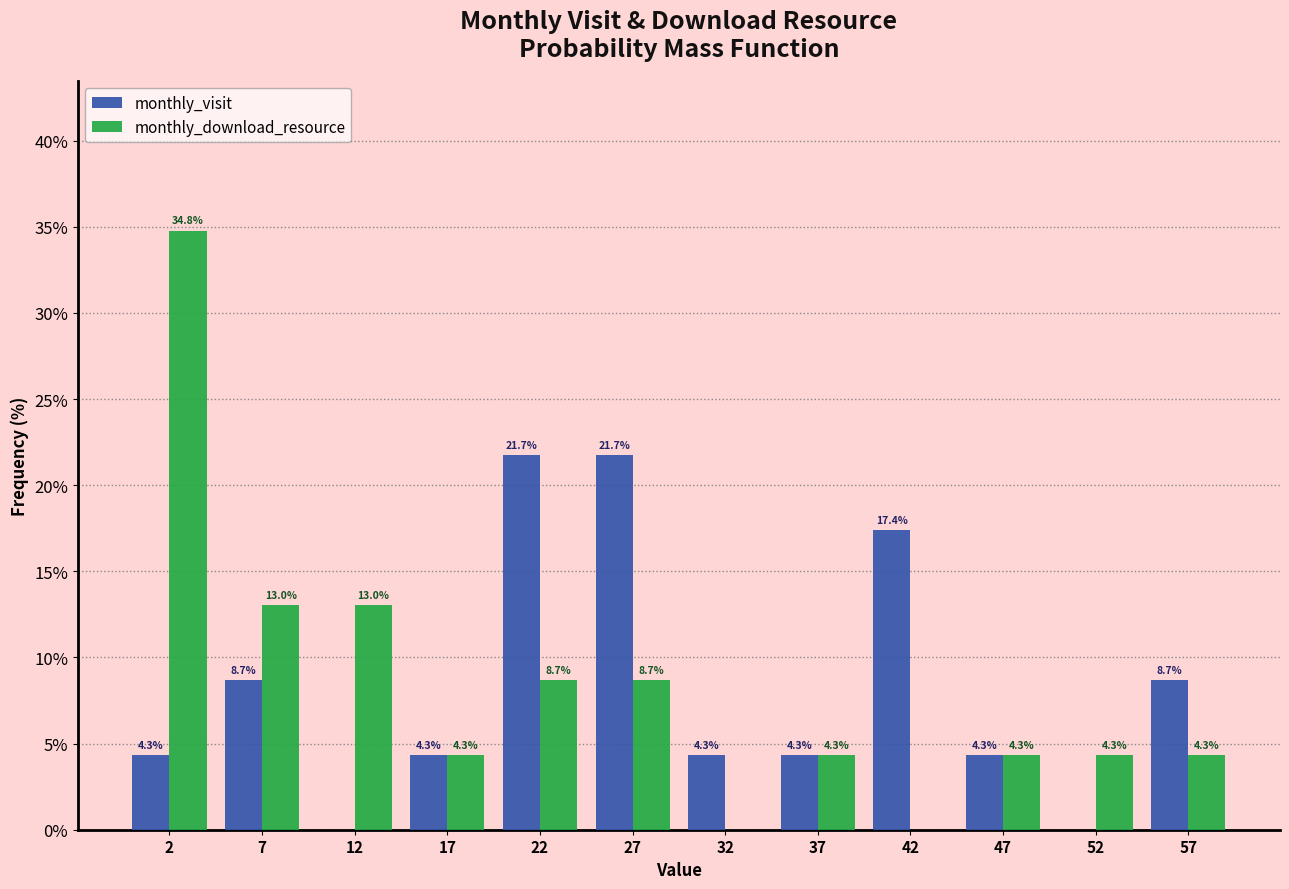

In the monthly_download_resource series, which range on the x-axis has the tallest bar?

0 to 5